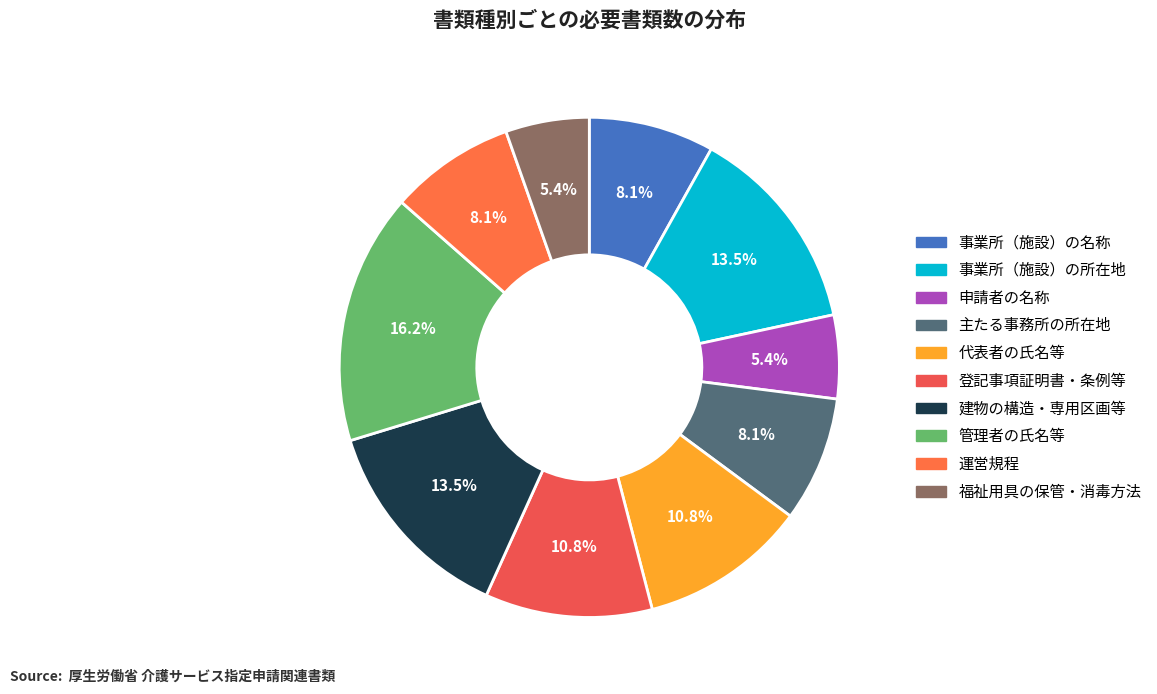

Rank the categories by value from lowest to highest.

申請者の名称, 福祉用具の保管・消毒方法, 事業所（施設）の名称, 主たる事務所の所在地, 運営規程, 代表者（開設者）の氏名、生年月日及び住所, 登記事項証明書・条例等, 事業所（施設）の所在地, 事業所（施設）の建物の構造、専用区画等, 事業所（施設）の管理者の氏名、生年月日及び住所